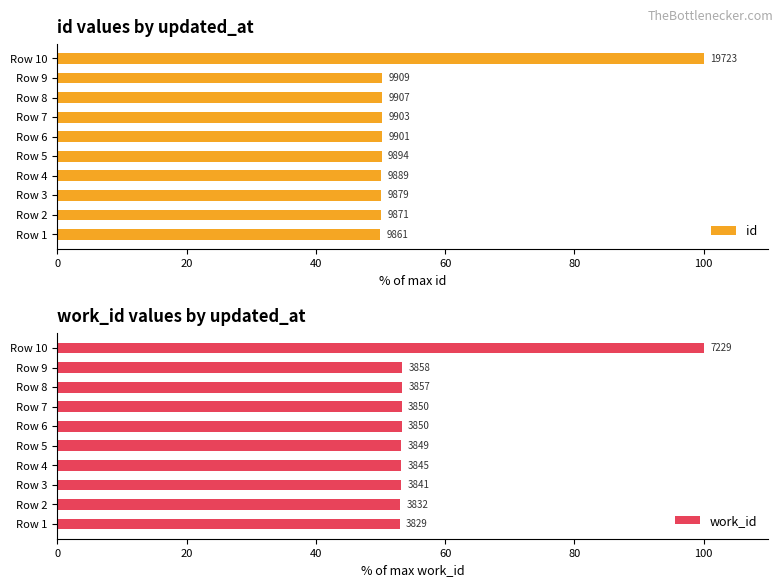

How many series are shown in this chart?

2